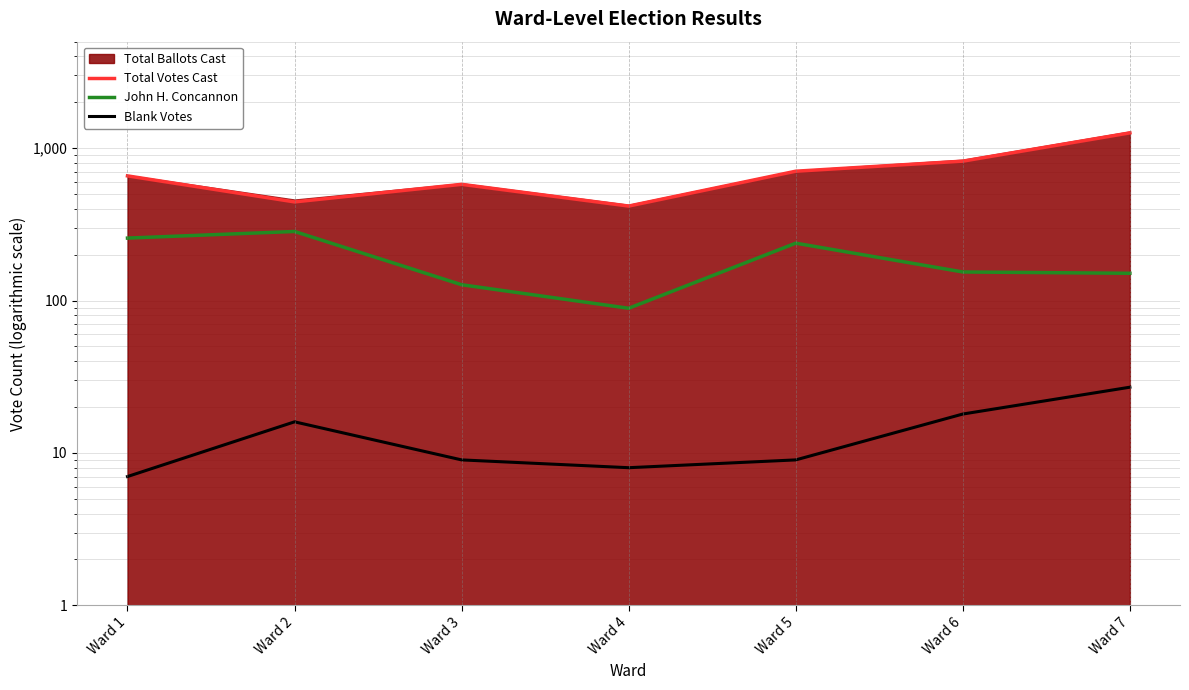

What is the approximate value of Total Votes Cast at Ward 5, to the nearest 50?

700